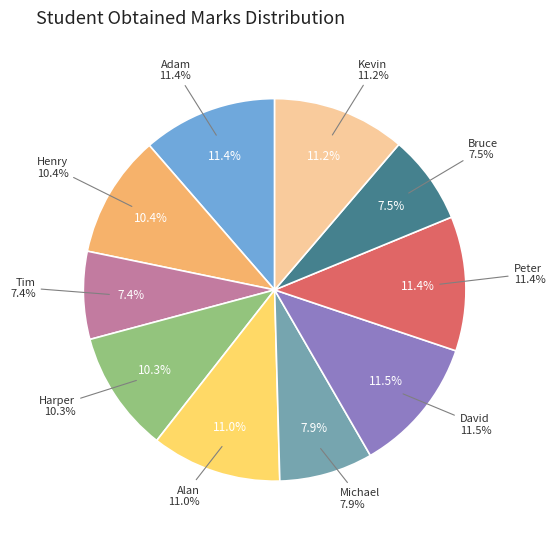

To the nearest percent, what portion does Adam represent?

11%